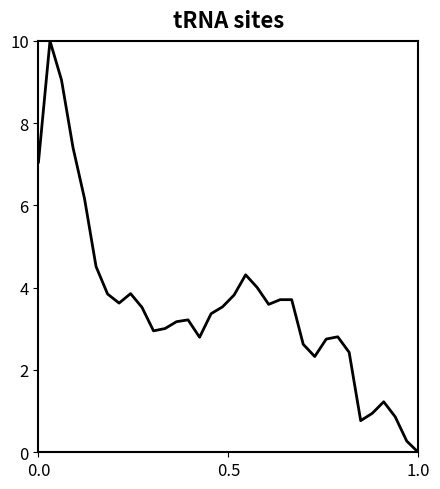

What is the difference between the maximum and minimum values?

10.0